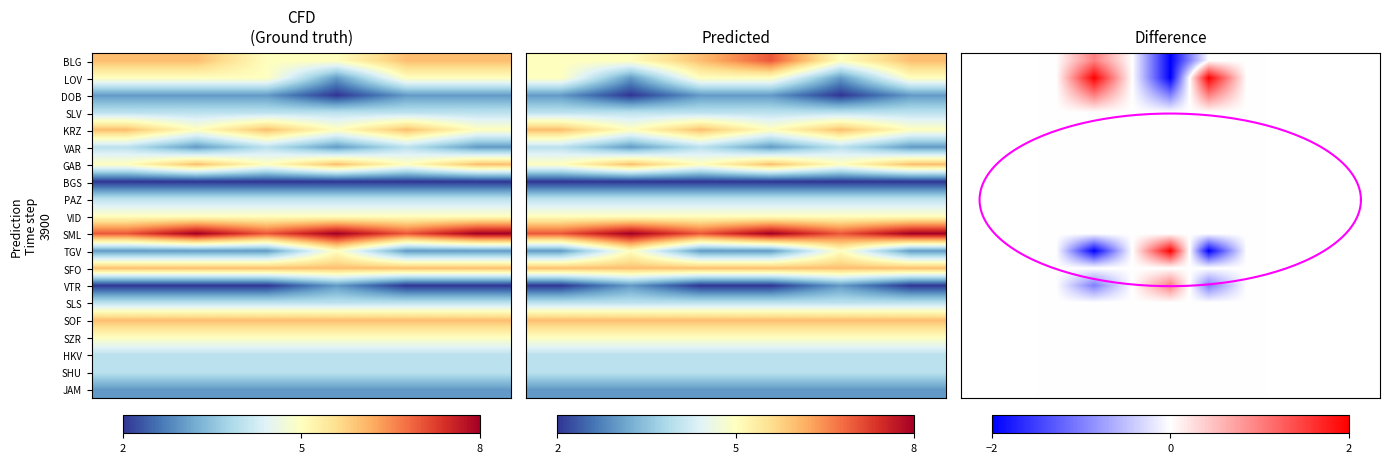

What is the spread (max minus min) of values at 5?

4